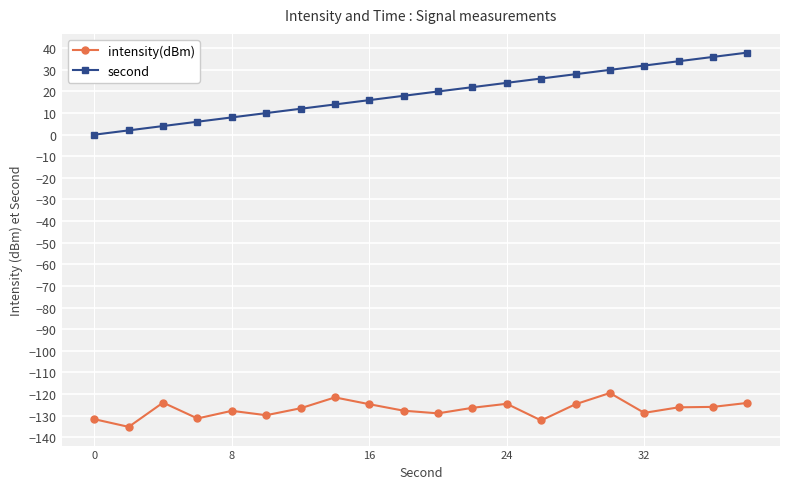

What is the value of the intensity(dBm) point at the 15th from the left?

-124.8